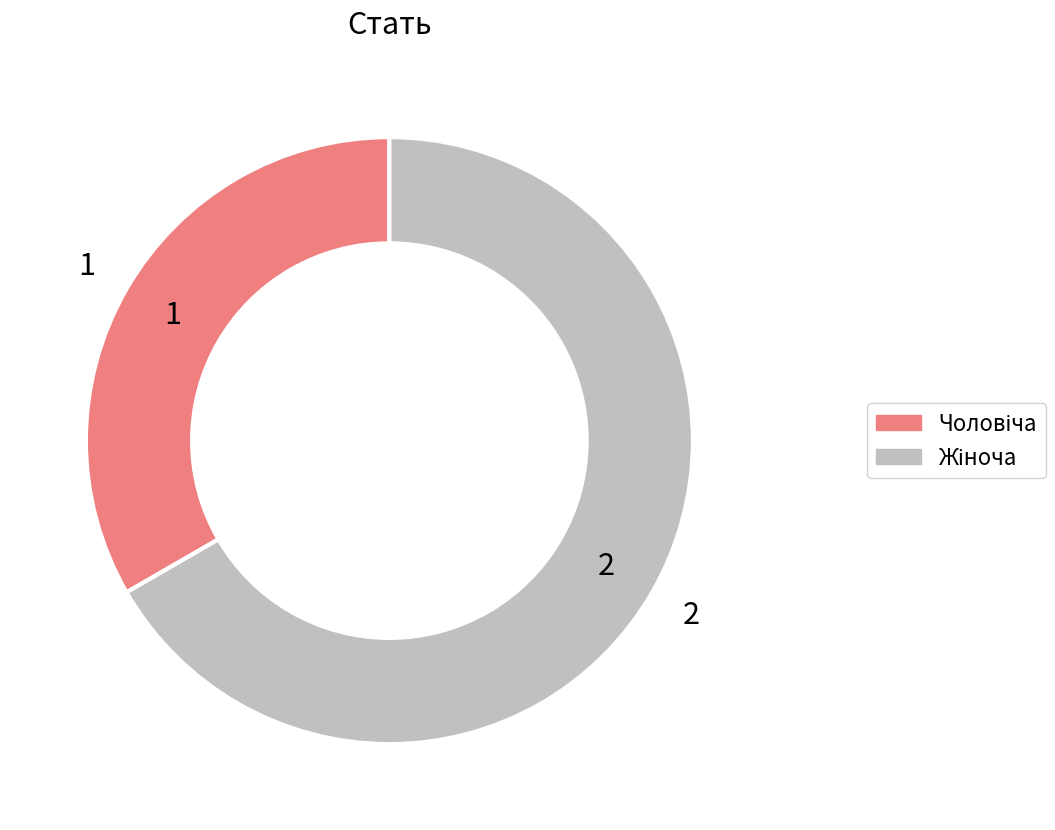

Is there any slice that represents more than half of the pie?

Yes